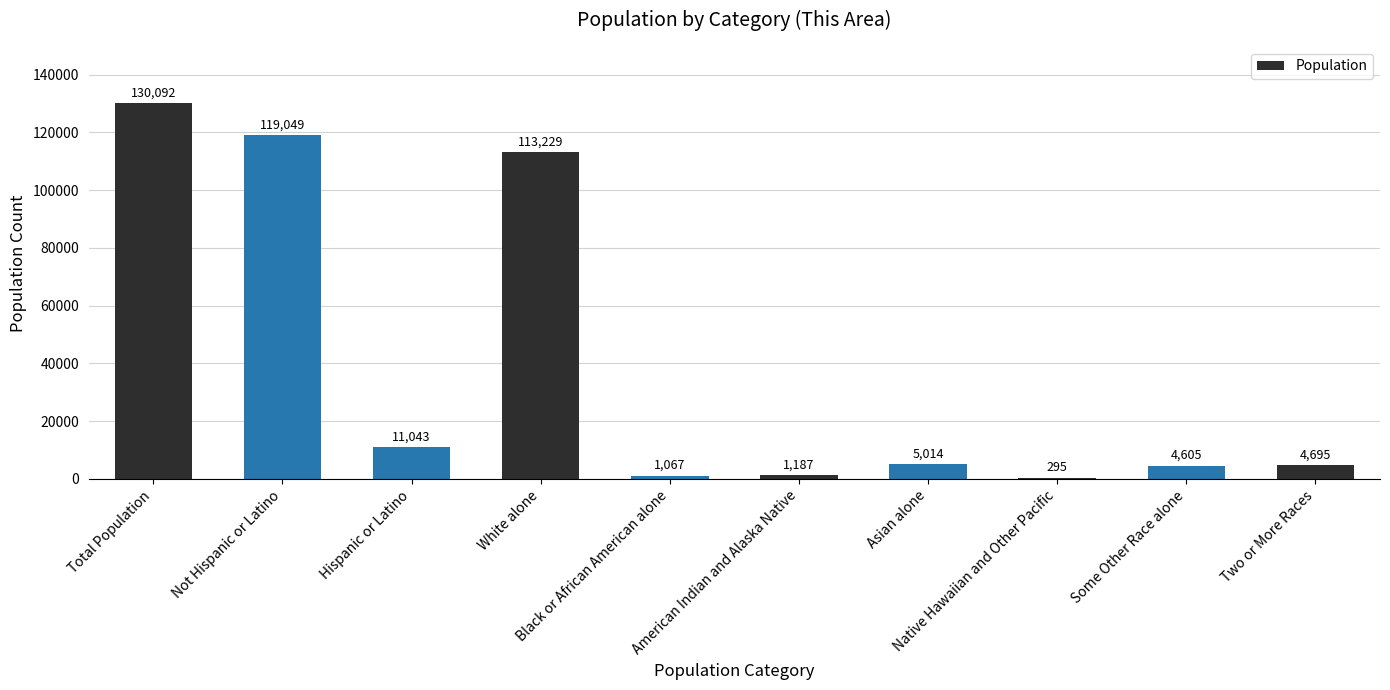

What is the sum of all values?

390276